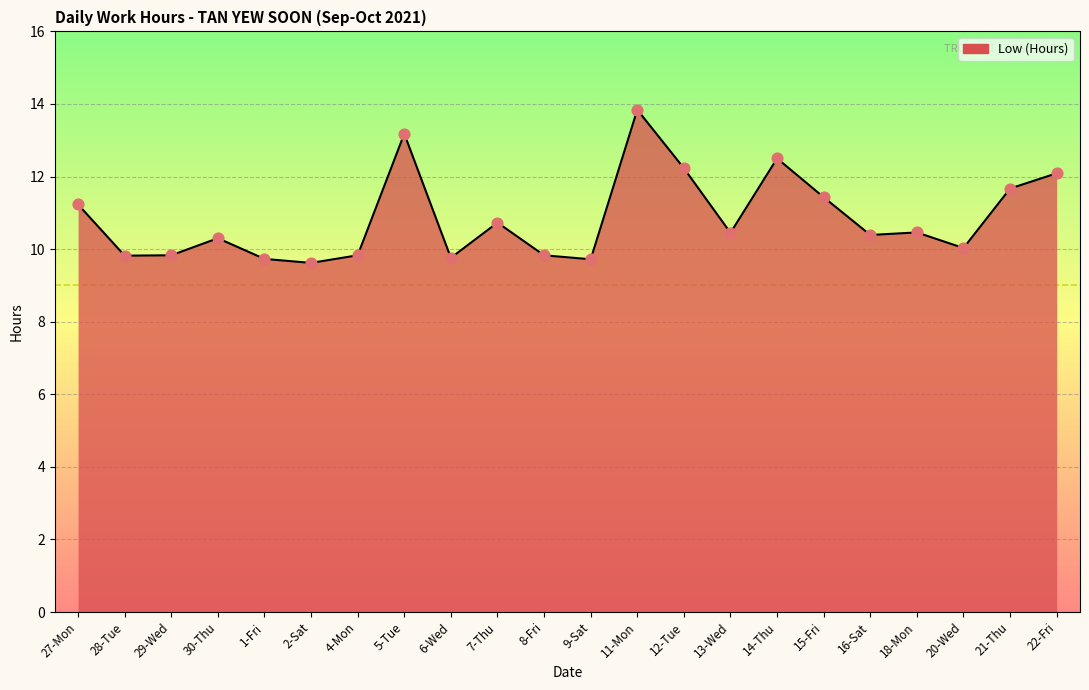

Which has a higher value, 21-Thu or 18-Mon?

21-Thu